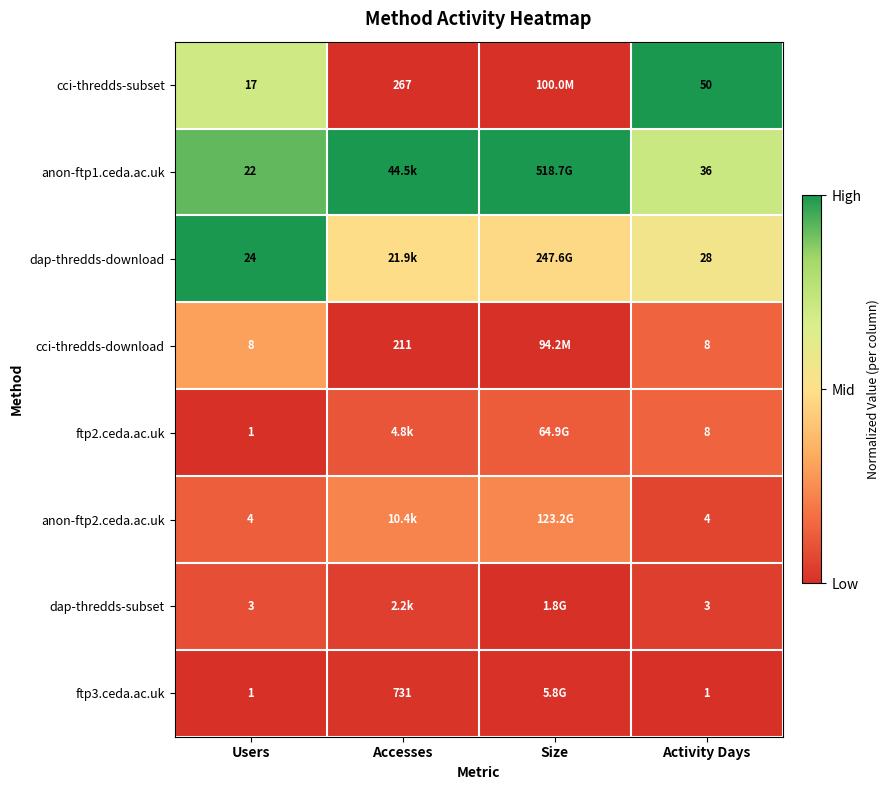

At Accesses, list the series in order from smallest to largest.

cci-thredds-download, cci-thredds-subset, ftp3.ceda.ac.uk, dap-thredds-subset, ftp2.ceda.ac.uk, anon-ftp2.ceda.ac.uk, dap-thredds-download, anon-ftp1.ceda.ac.uk